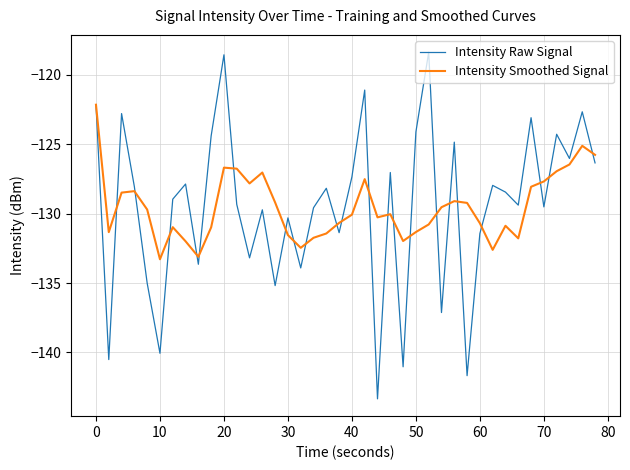

Which series has the widest spread of values?

Intensity Raw Signal